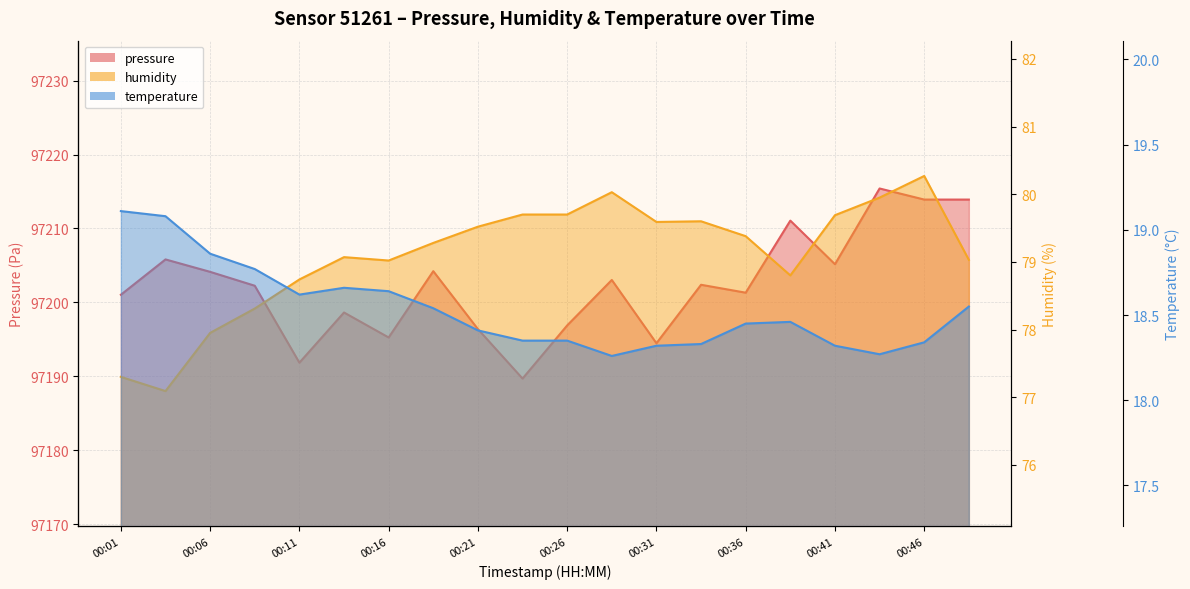

Which category has the lowest value in the humidity series?

00:04